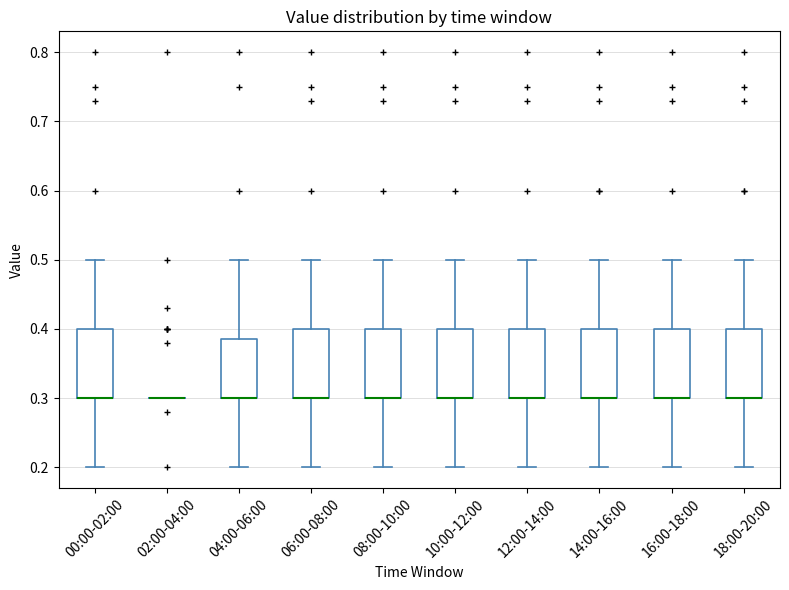

Reading left to right, read every box against the y-axis: the position of its median line, the range the box covers, and the ends of its whiskers. The values are not printed on the chart, so give them approximately, as read against the axis.

00:00-02:00: median 0.30 (drawn on the box's lower edge), box 0.30 to 0.40, whiskers 0.20 to 0.50
02:00-04:00: box collapsed to a line at 0.30, whiskers 0.30 to 0.30
04:00-06:00: median 0.30 (drawn on the box's lower edge), box 0.30 to 0.39, whiskers 0.20 to 0.50
06:00-08:00: median 0.30 (drawn on the box's lower edge), box 0.30 to 0.40, whiskers 0.20 to 0.50
08:00-10:00: median 0.30 (drawn on the box's lower edge), box 0.30 to 0.40, whiskers 0.20 to 0.50
10:00-12:00: median 0.30 (drawn on the box's lower edge), box 0.30 to 0.40, whiskers 0.20 to 0.50
12:00-14:00: median 0.30 (drawn on the box's lower edge), box 0.30 to 0.40, whiskers 0.20 to 0.50
14:00-16:00: median 0.30 (drawn on the box's lower edge), box 0.30 to 0.40, whiskers 0.20 to 0.50
16:00-18:00: median 0.30 (drawn on the box's lower edge), box 0.30 to 0.40, whiskers 0.20 to 0.50
18:00-20:00: median 0.30 (drawn on the box's lower edge), box 0.30 to 0.40, whiskers 0.20 to 0.50